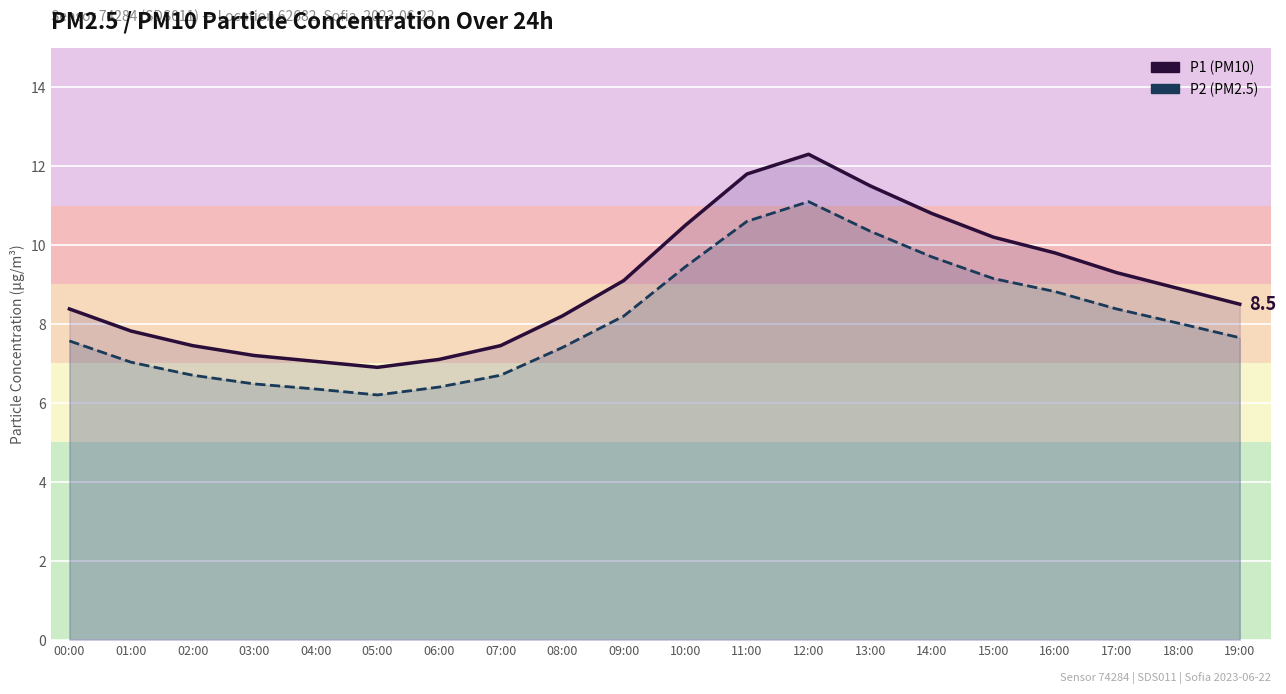

Which series has the largest total across all categories?

P1